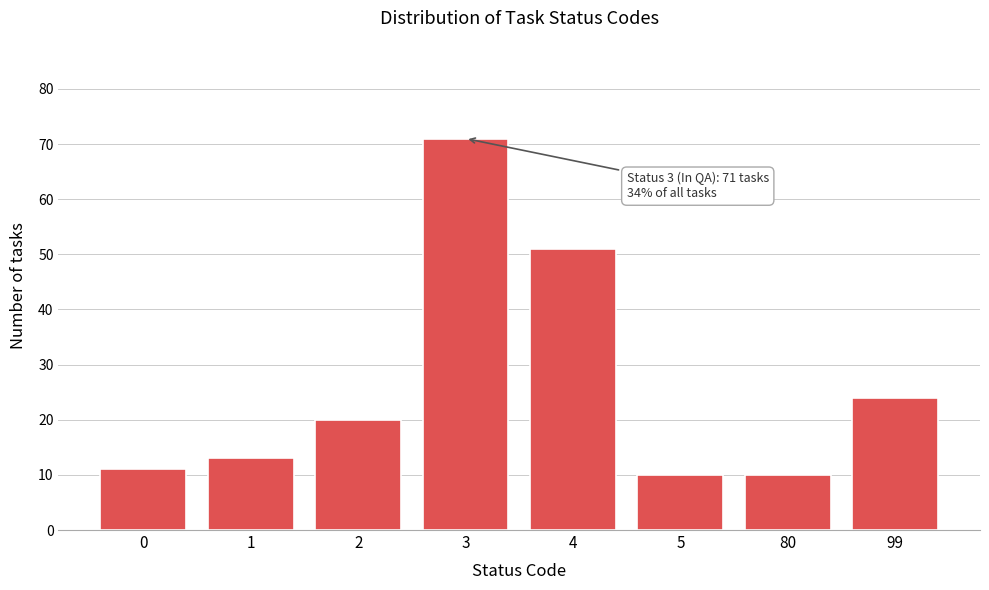

Reading left to right, list all the values displayed in this chart.

0=11	1=13	2=20	3=71	4=51	5=10	80=10	99=24